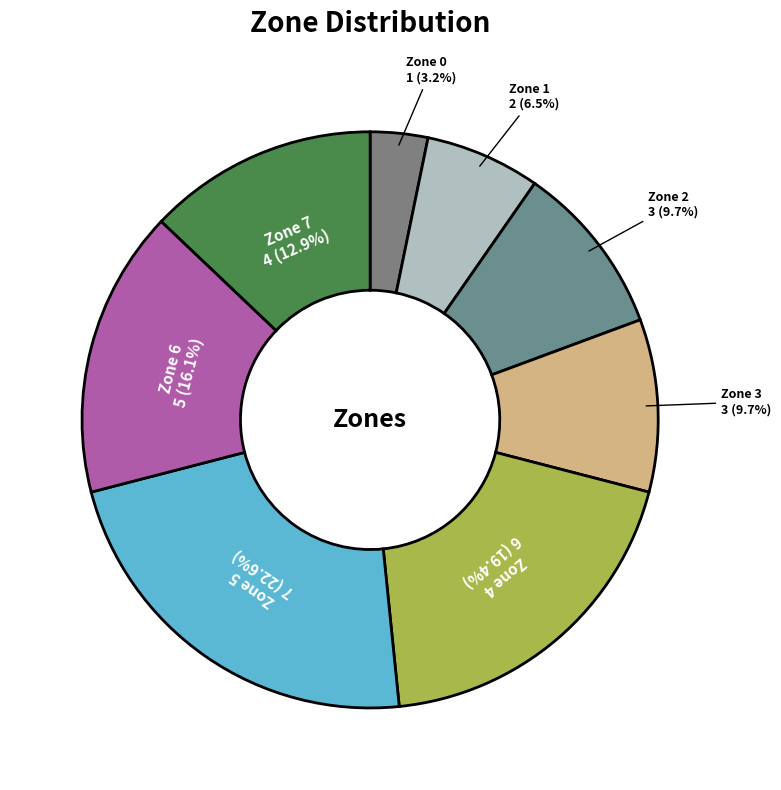

What is the ratio of the value at Zone 6 to the value at Zone 0?

5.0